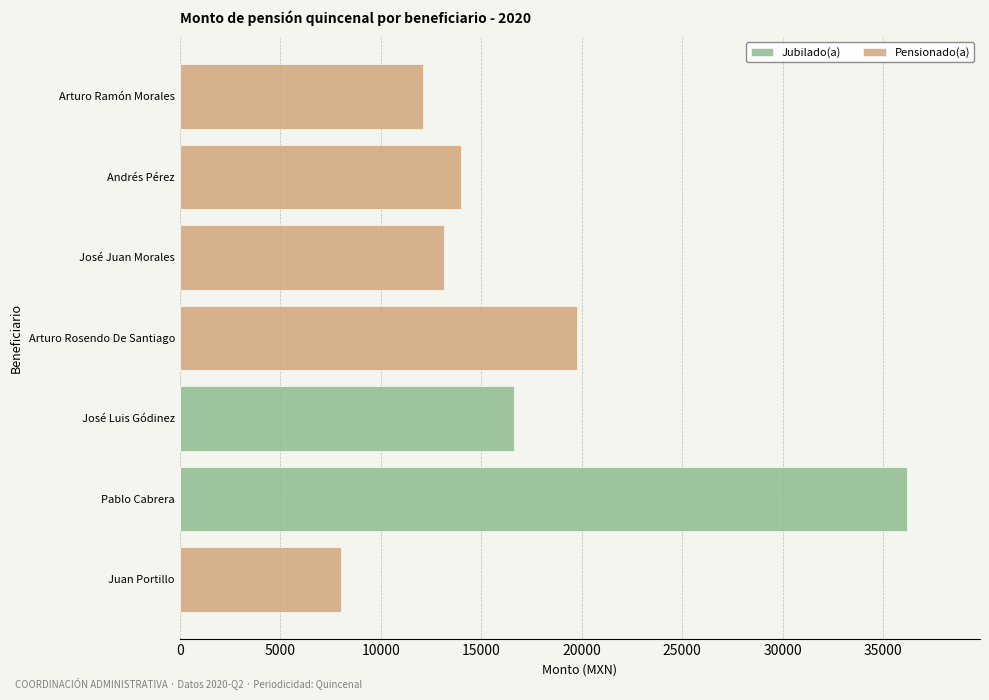

True or false: Jubilado(a) has a value of 0.0 at Arturo Ramón Morales.

True